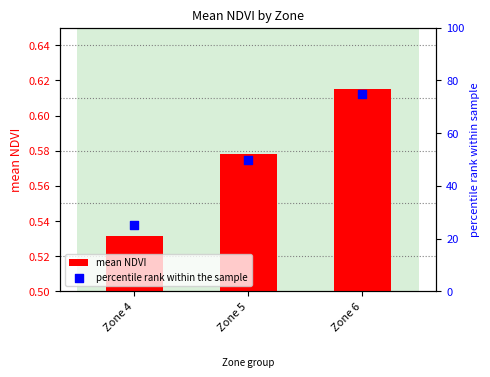

Which series reaches the maximum Y coordinate?

percentile rank within the sample